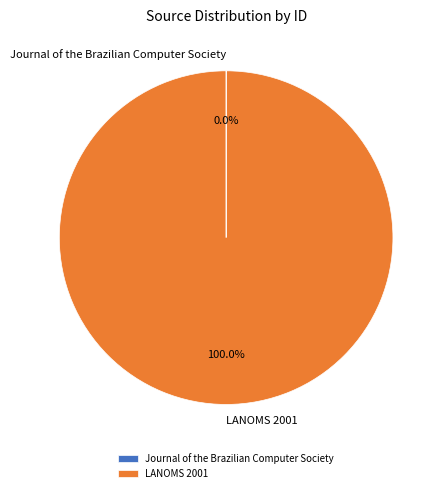

Does LANOMS 2001 represent more than half of the total?

Yes